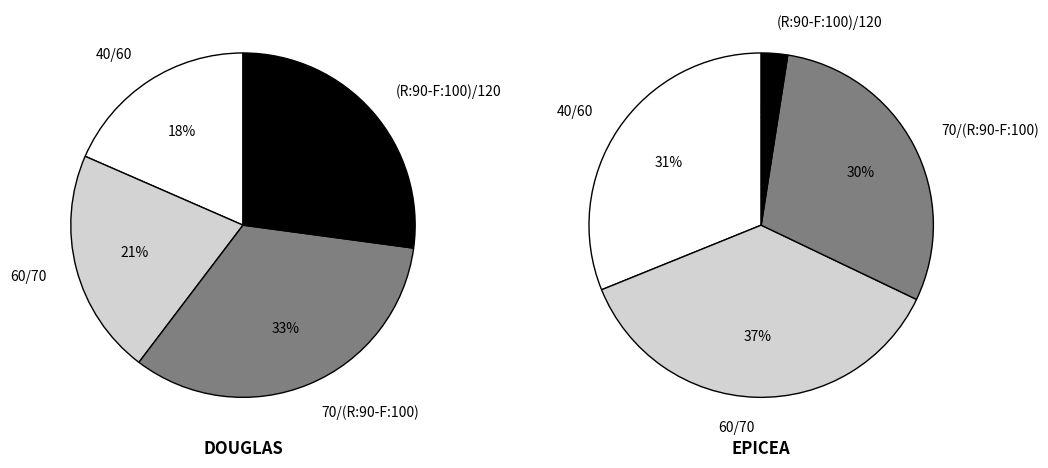

How many segments does this pie chart have?

8